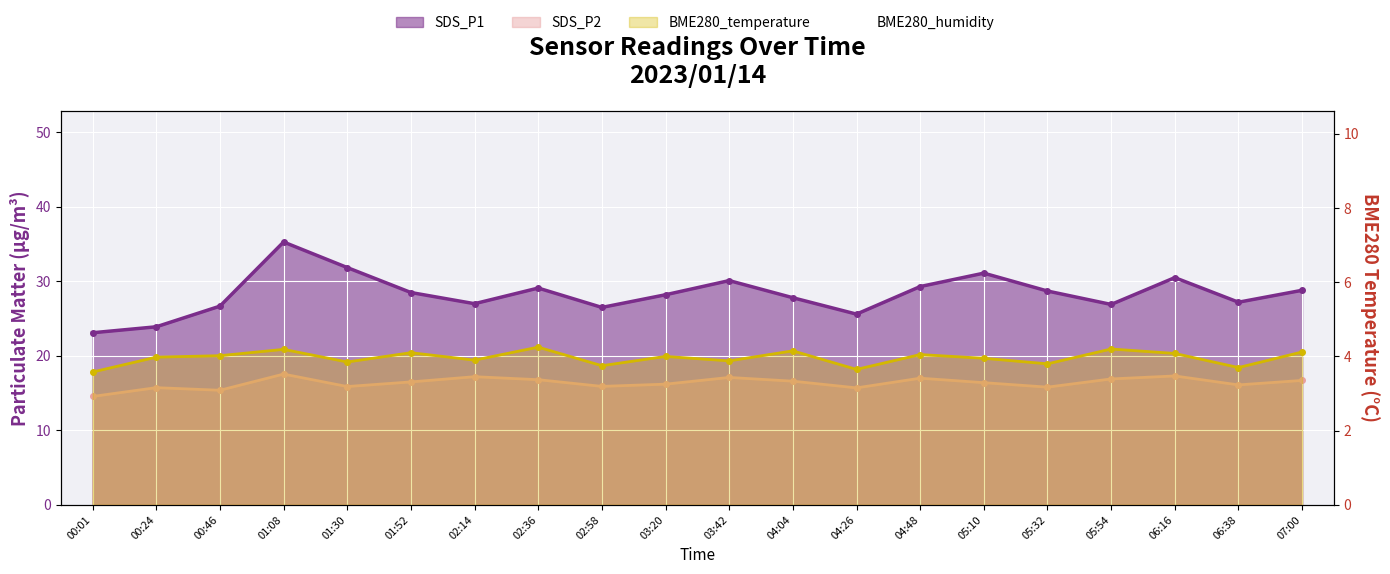

What is the label of the 12th point from the left?

04:04